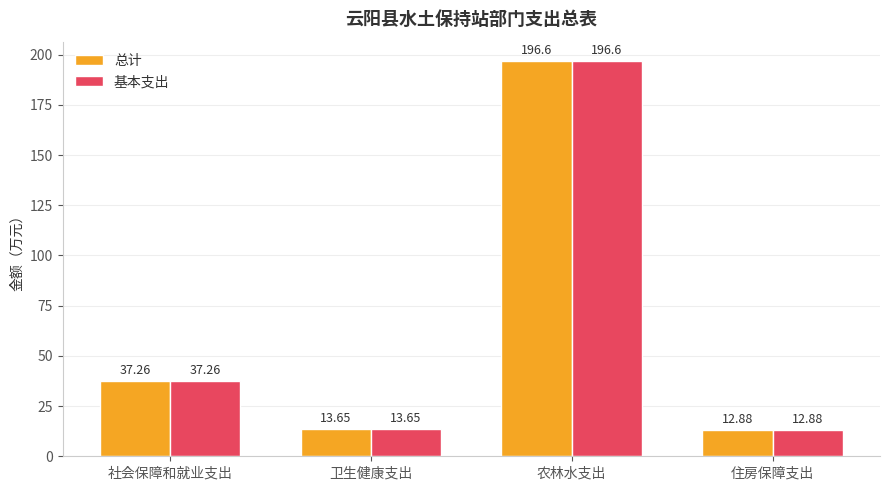

Which category has the lowest value across all series?

住房保障支出